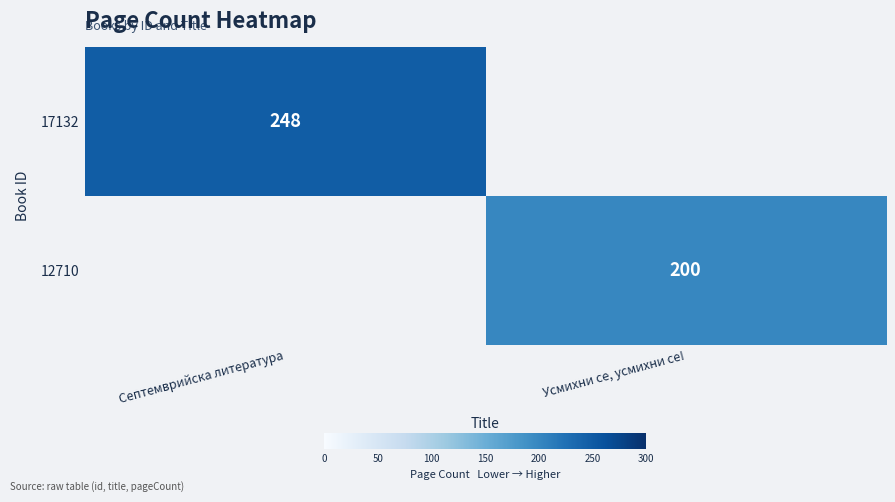

List the series in order of their peak value, highest first.

17132, 12710